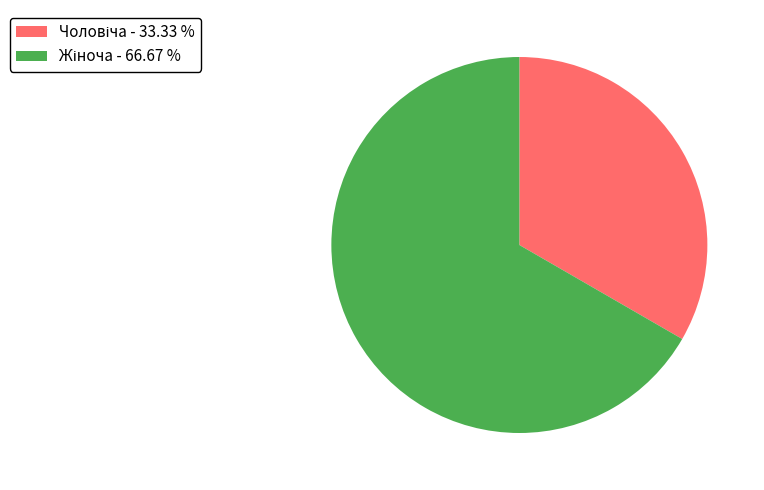

Is there a majority slice in this chart?

Yes